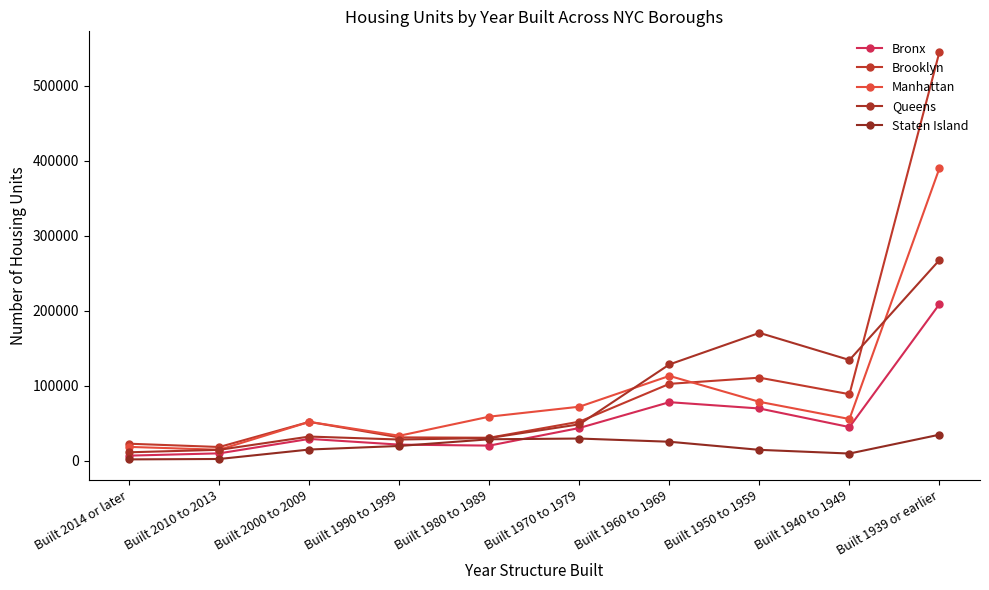

At which label does Staten Island first exceed 19704?

Built 1980 to 1989